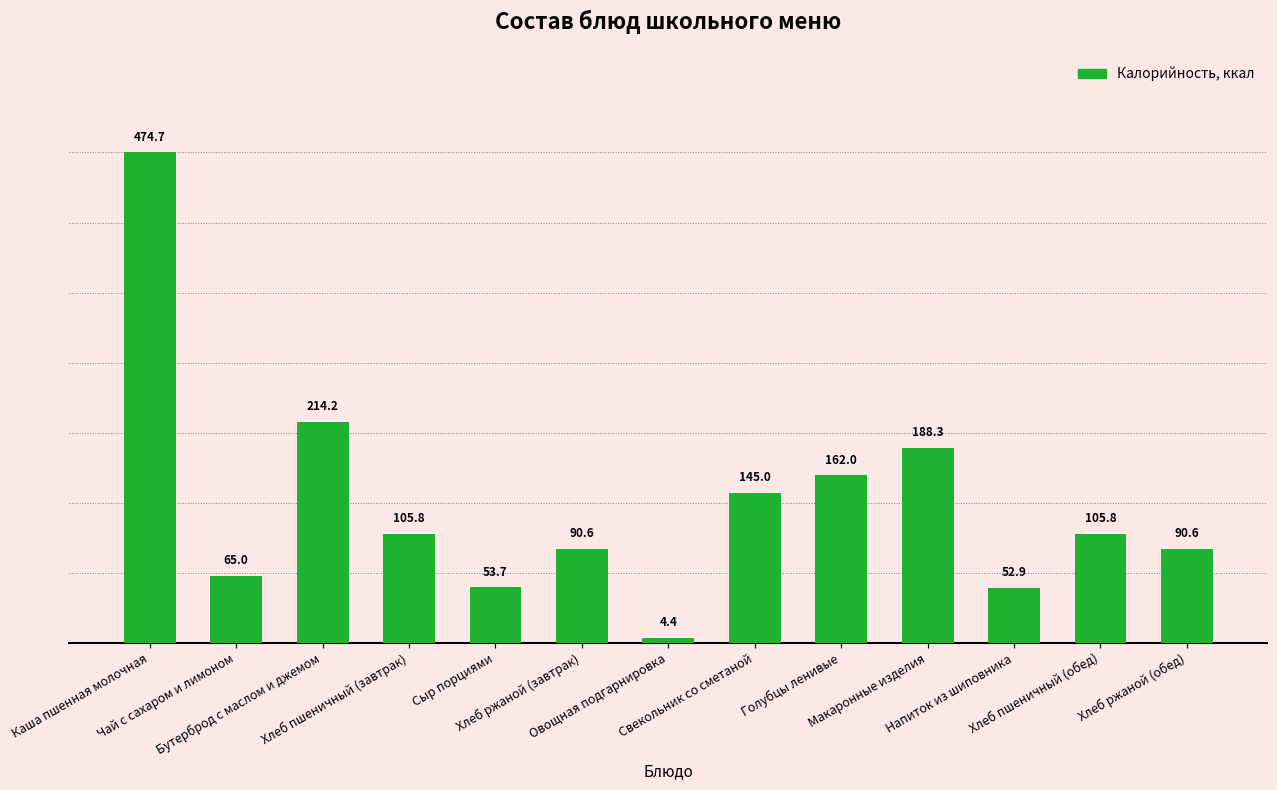

What is the value of the 4th bar from the left?

105.8